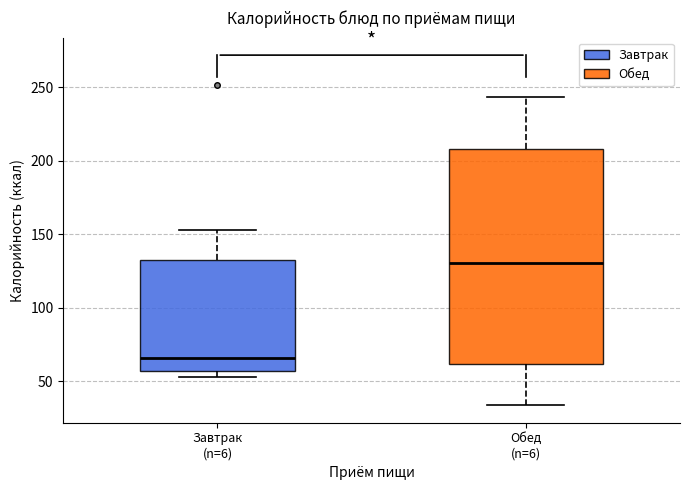

Reading left to right, read every box against the y-axis: the position of its median line, the range the box covers, and the ends of its whiskers. The values are not printed on the chart, so give them approximately, as read against the axis.

Завтрак (n=6): median 65, box 55 to 130, whiskers 55 (just below the box's lower edge) to 155
Обед (n=6): median 130, box 60 to 210, whiskers 35 to 245